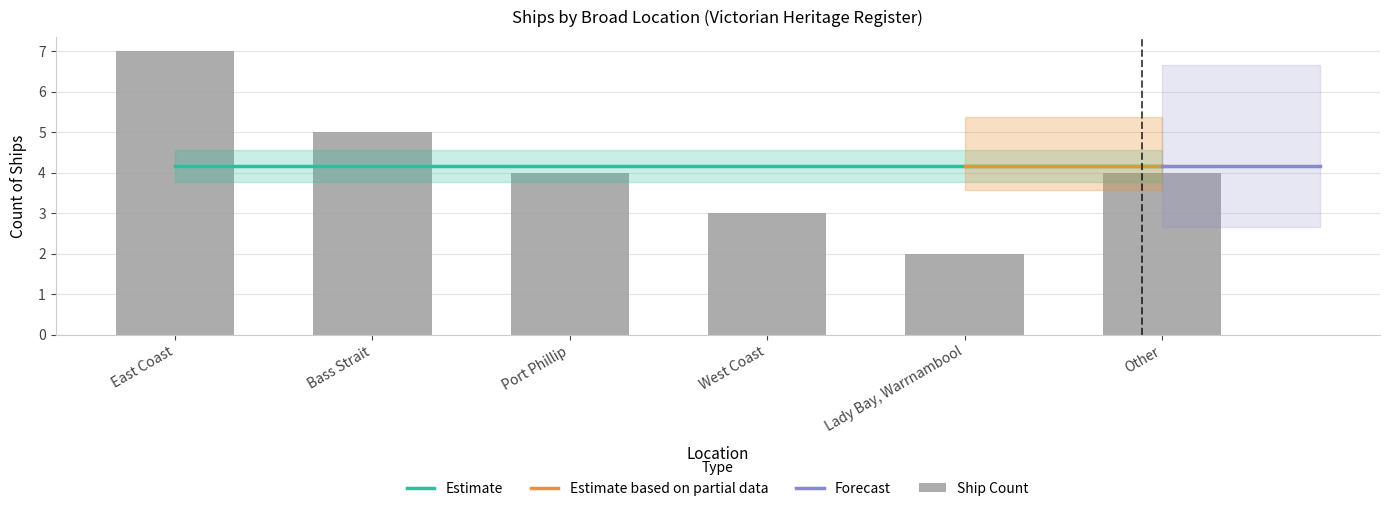

Does the chart contain any negative values?

No